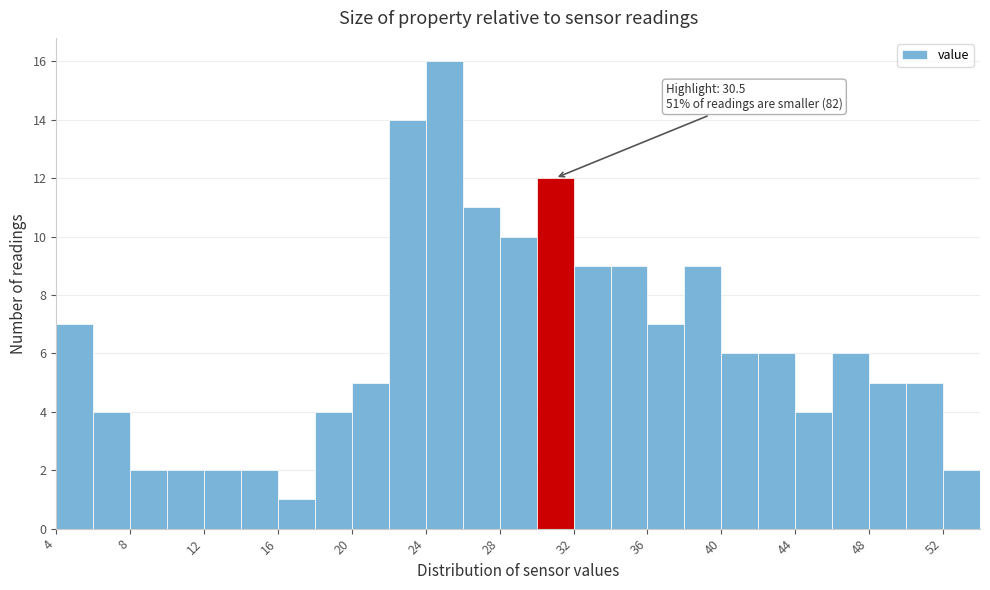

Which range on the x-axis has the tallest bar?

24.2 to 26.2